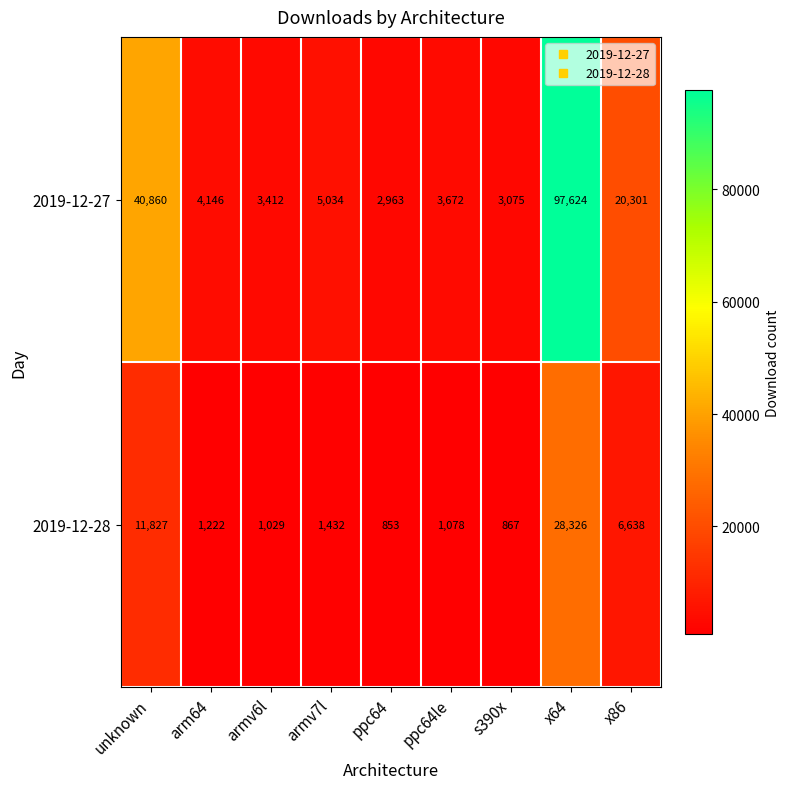

How many categories are shown in the chart?

9